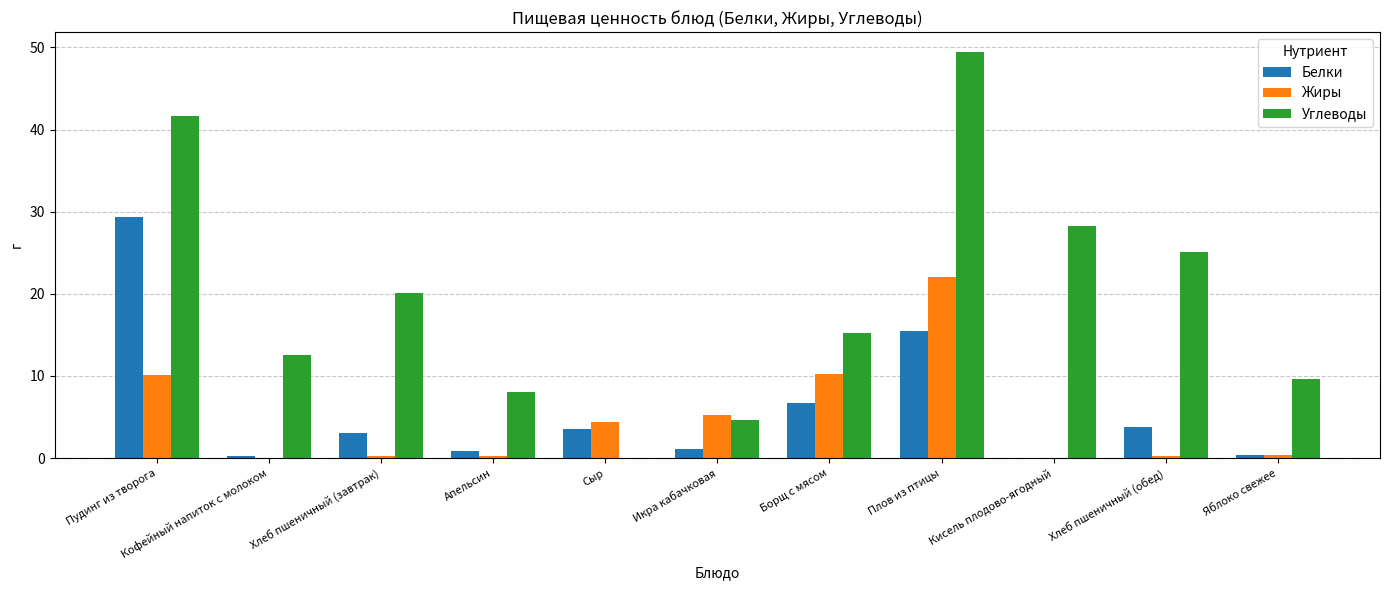

How many distinct data groups are displayed?

3